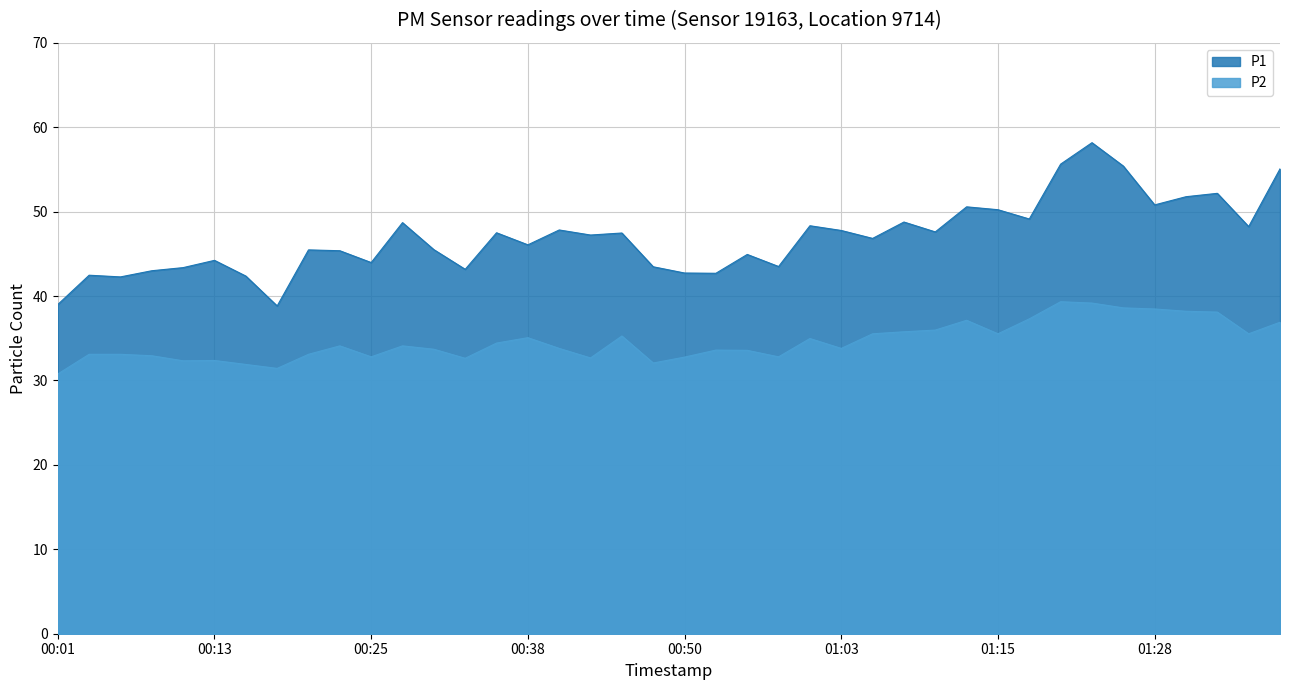

Count the number of data series in this chart.

2